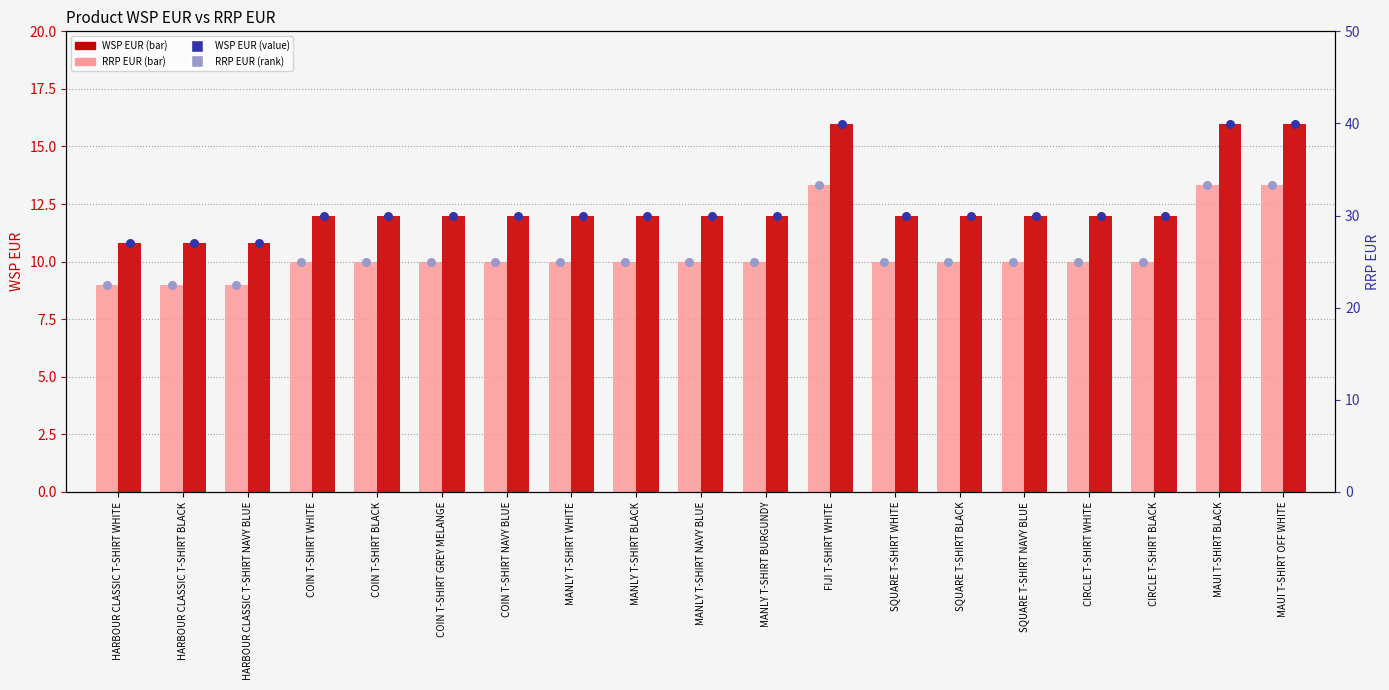

Which series has the largest total across all categories?

RRP EUR